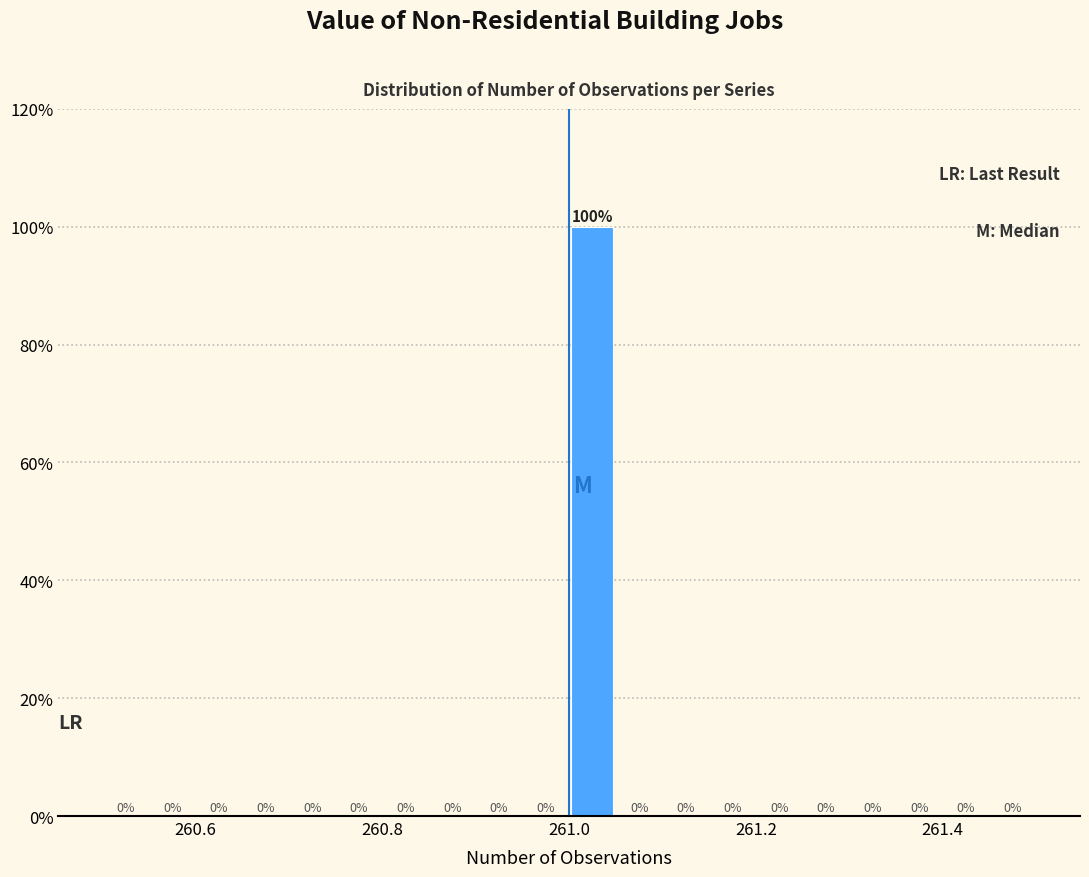

Read against the x-axis, roughly where is the centre of the tallest bar?

261.02